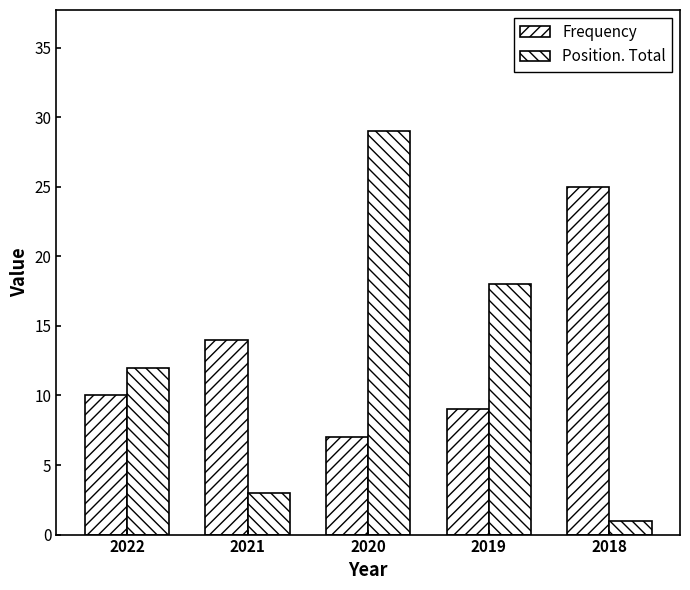

How many bars are there in total?

10